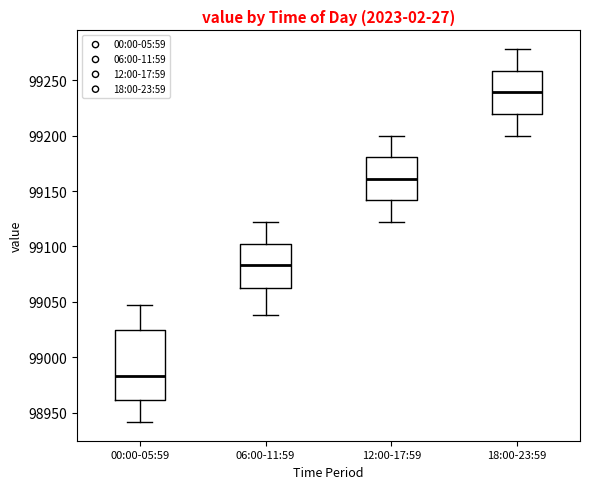

Reading left to right, read every box against the y-axis: the position of its median line, the range the box covers, and the ends of its whiskers. The values are not printed on the chart, so give them approximately, as read against the axis.

00:00-05:59: median 98985, box 98960 to 99025, whiskers 98940 to 99045
06:00-11:59: median 99085, box 99060 to 99105, whiskers 99040 to 99120
12:00-17:59: median 99160, box 99140 to 99180, whiskers 99120 to 99200
18:00-23:59: median 99240, box 99220 to 99260, whiskers 99200 to 99280